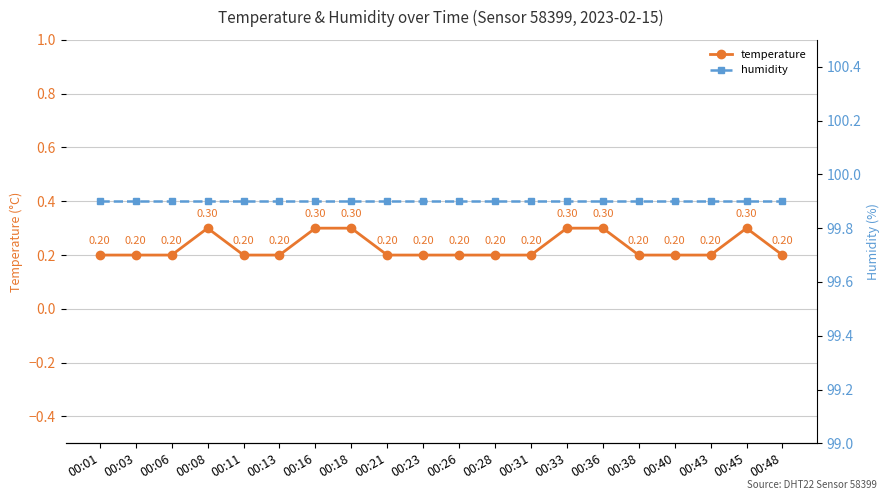

List the series in order of their overall mean, highest first.

humidity, temperature